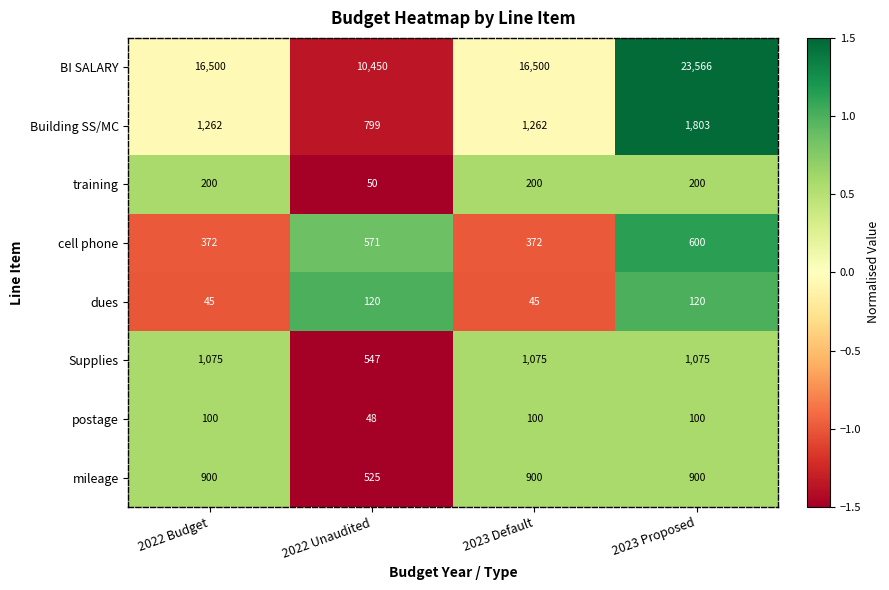

At which category is the sum across all series the highest?

2023 Proposed